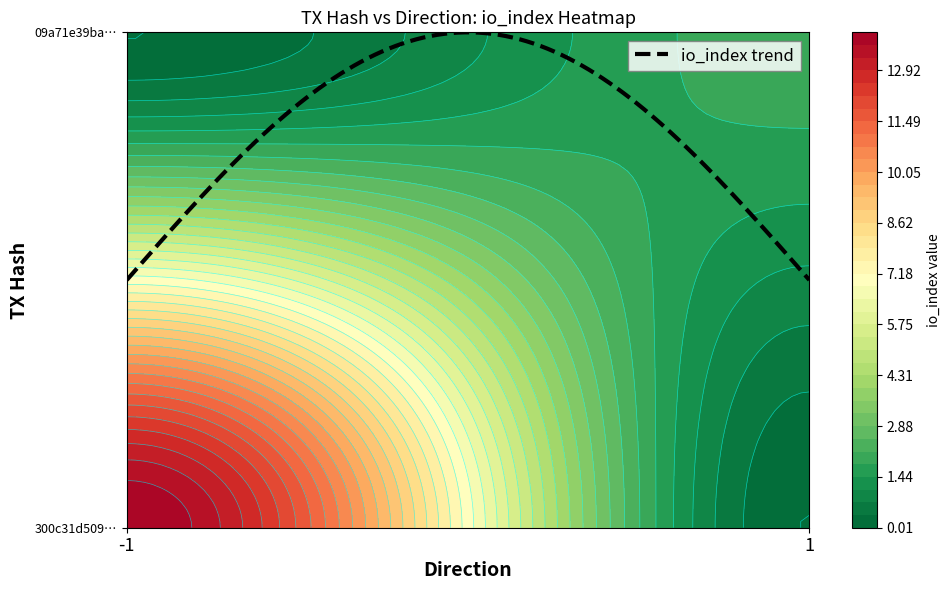

Reading right to left, list all the values displayed in this chart.

300c31d5094a3c49da60ab87d7ef3d615c0efda: io_index=14	direction=-1
09a71e39ba6f642644fa779975c1dce03de18de: io_index=2	direction=1